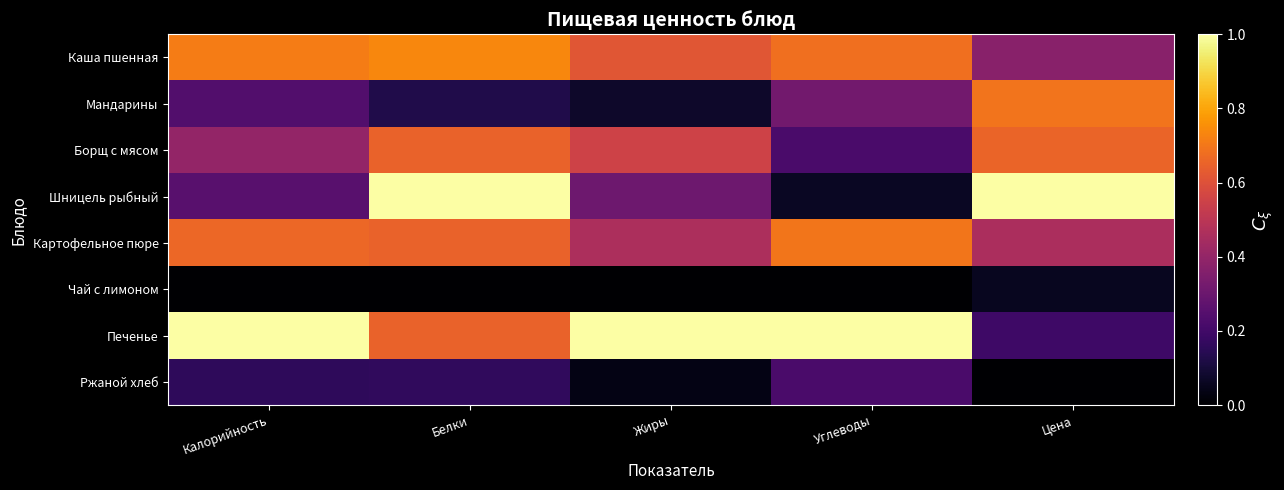

Reading left to right, transcribe all the data shown in this chart.

Каша пшенная: Калорийность=0.7	Белки=0.7	Жиры=0.6	Углеводы=0.7	Цена=0.4
Мандарины: Калорийность=0.2	Белки=0.1	Жиры=0.1	Углеводы=0.3	Цена=0.7
Борщ с мясом: Калорийность=0.4	Белки=0.7	Жиры=0.6	Углеводы=0.2	Цена=0.7
Шницель рыбный: Калорийность=0.3	Белки=1.0	Жиры=0.3	Углеводы=0.1	Цена=1.0
Картофельное пюре: Калорийность=0.7	Белки=0.7	Жиры=0.5	Углеводы=0.7	Цена=0.5
Чай с лимоном: Калорийность=0.0	Белки=0.0	Жиры=0.0	Углеводы=0.0	Цена=0.1
Печенье: Калорийность=1.0	Белки=0.7	Жиры=1.0	Углеводы=1.0	Цена=0.2
Ржаной хлеб: Калорийность=0.2	Белки=0.2	Жиры=0.0	Углеводы=0.2	Цена=0.0